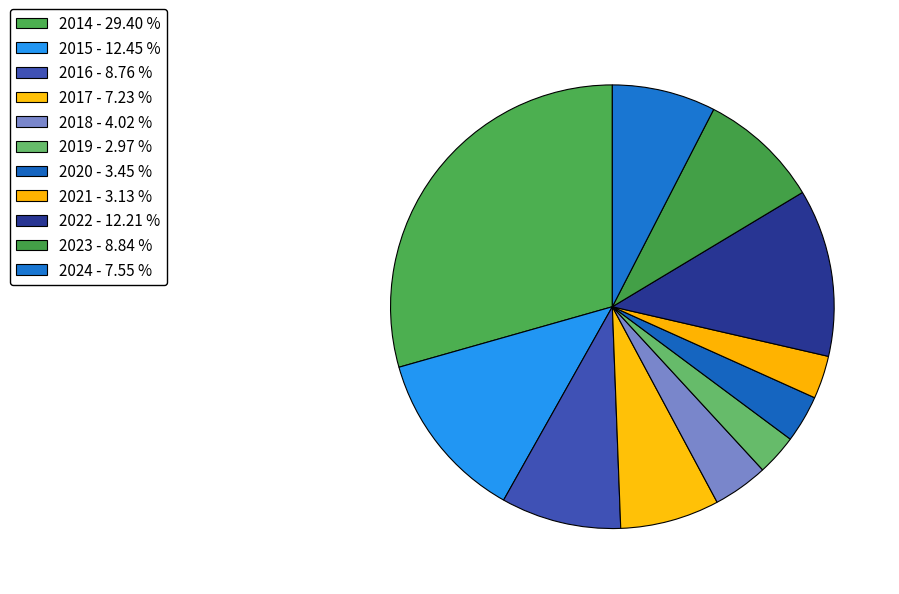

Count the number of slices in the pie.

11